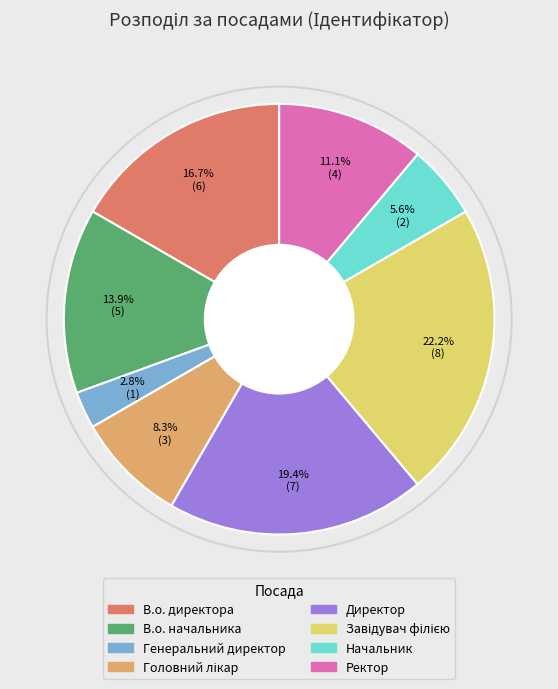

To the nearest percent, what is the difference between the largest and smallest slice percentages?

19%